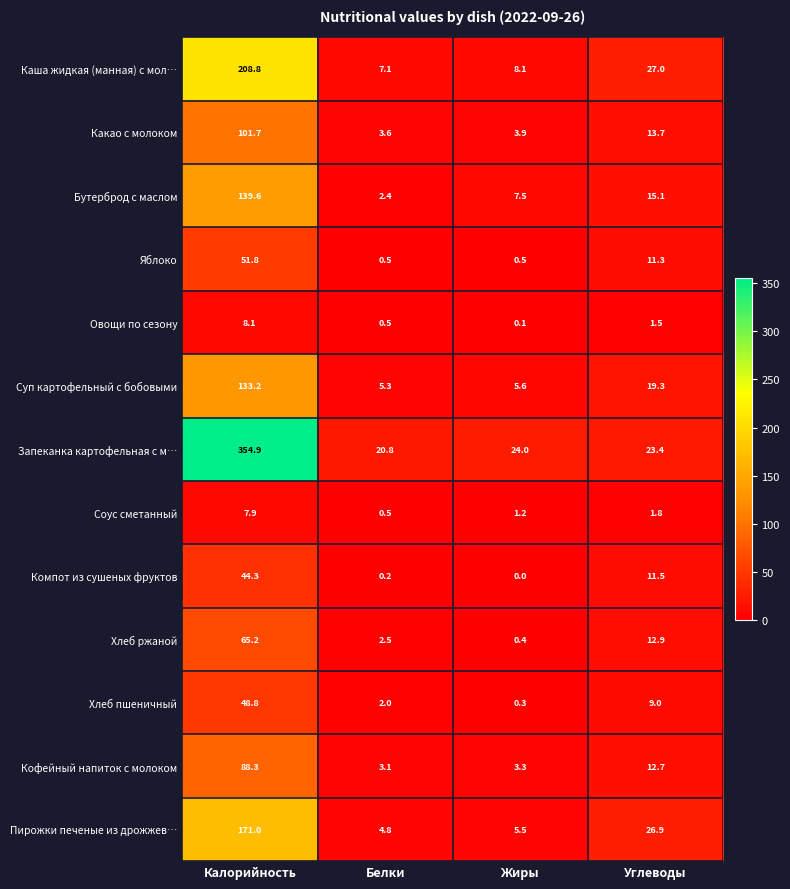

What is the difference between the Бутерброд с маслом values at Белки and Калорийность?

137.2